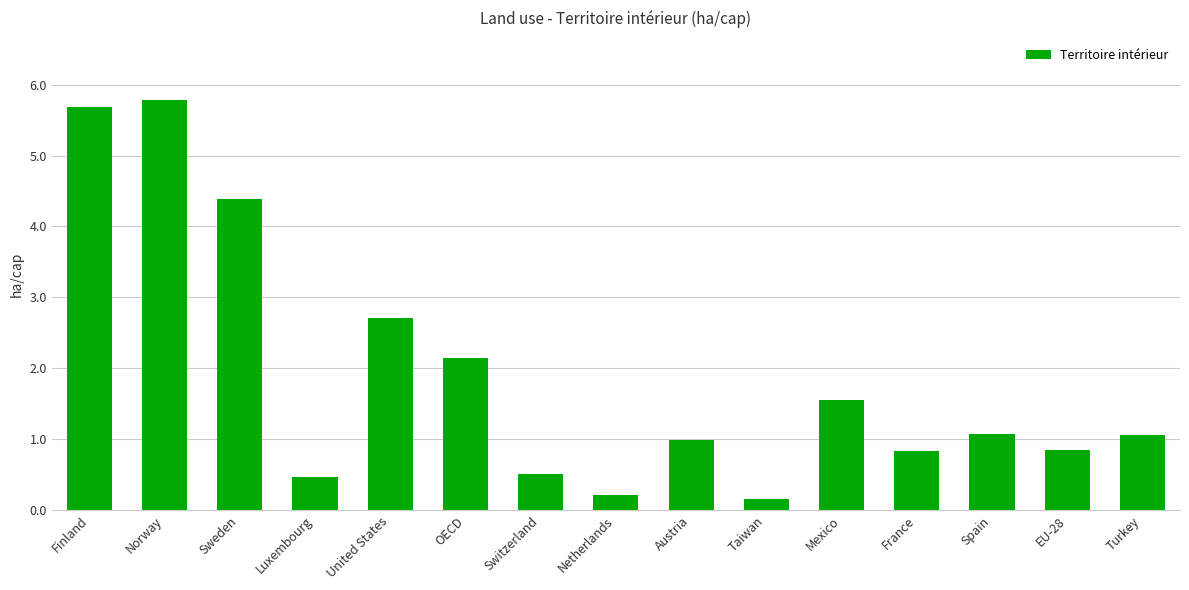

Where is the data nearest to the value 2?

OECD